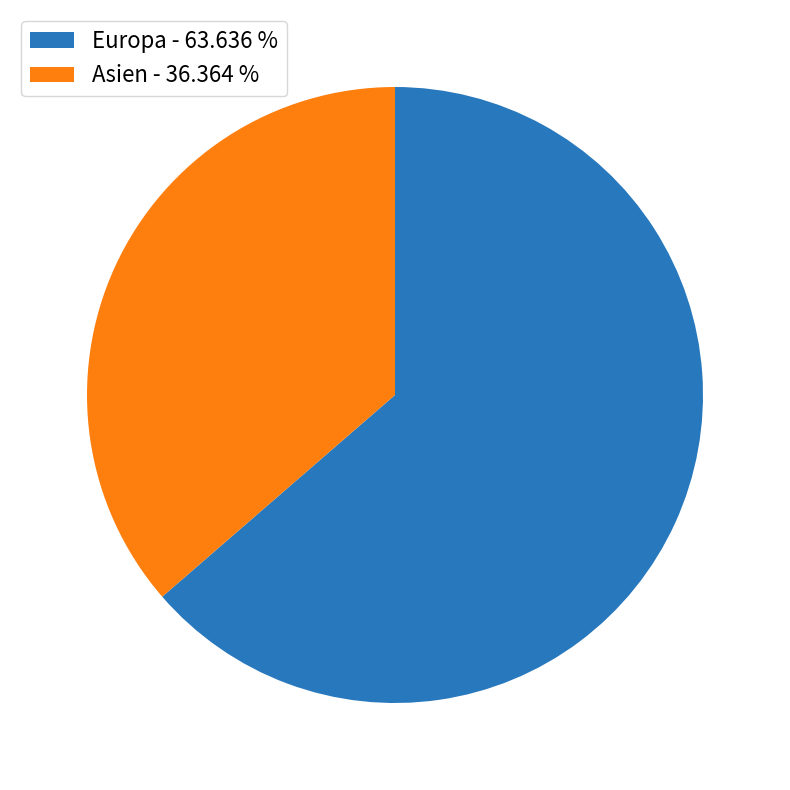

Rank the categories by value from highest to lowest.

Europa, Asien